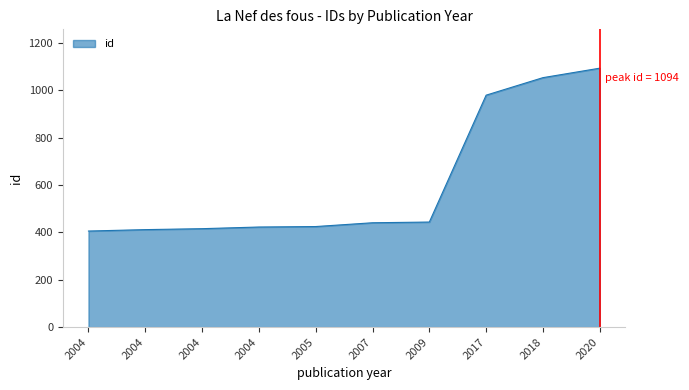

What is the value of the 8th point from the left?

980